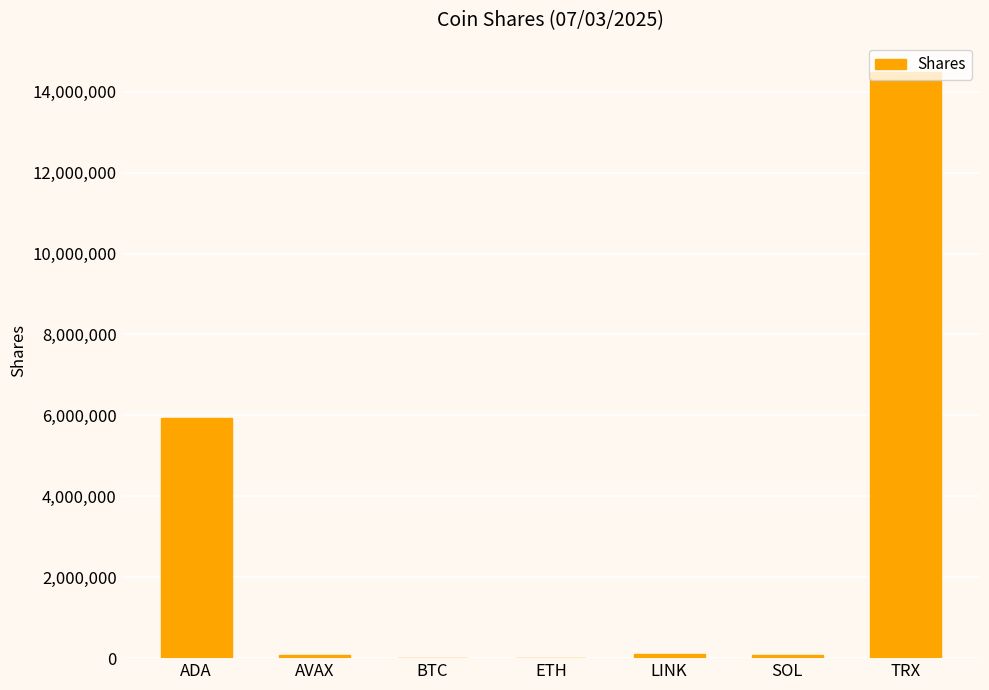

Which category has the highest value across all series?

TRX